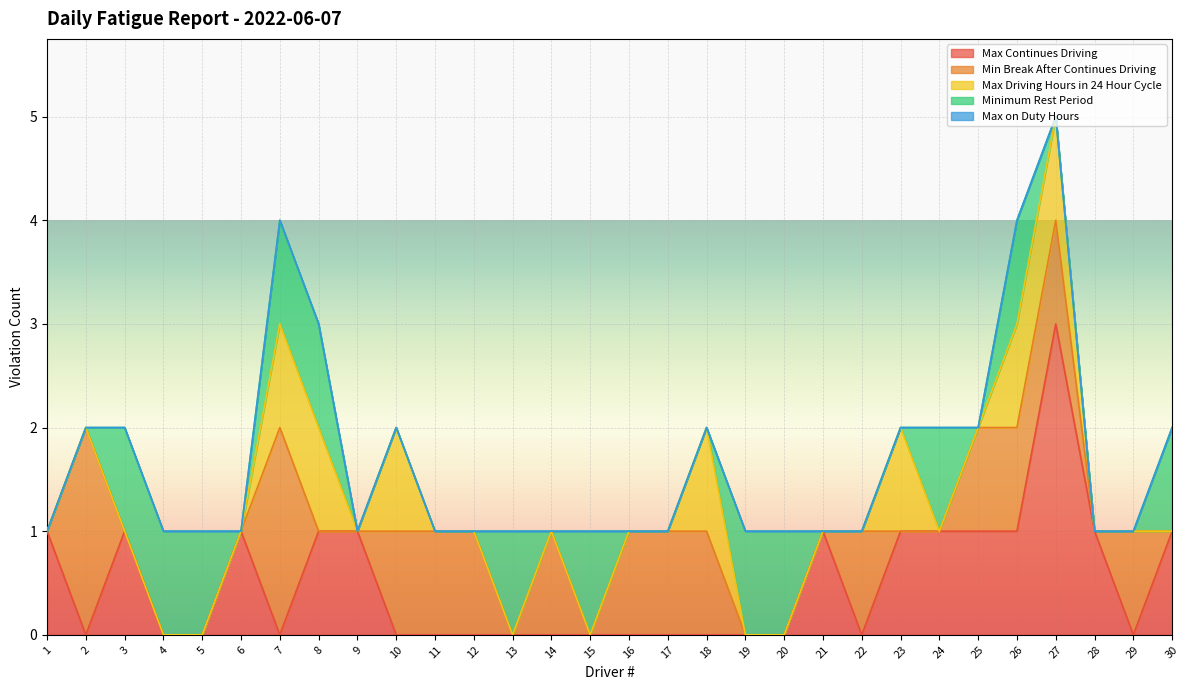

At which category does Min Break After Continues Driving reach its first local peak?

2